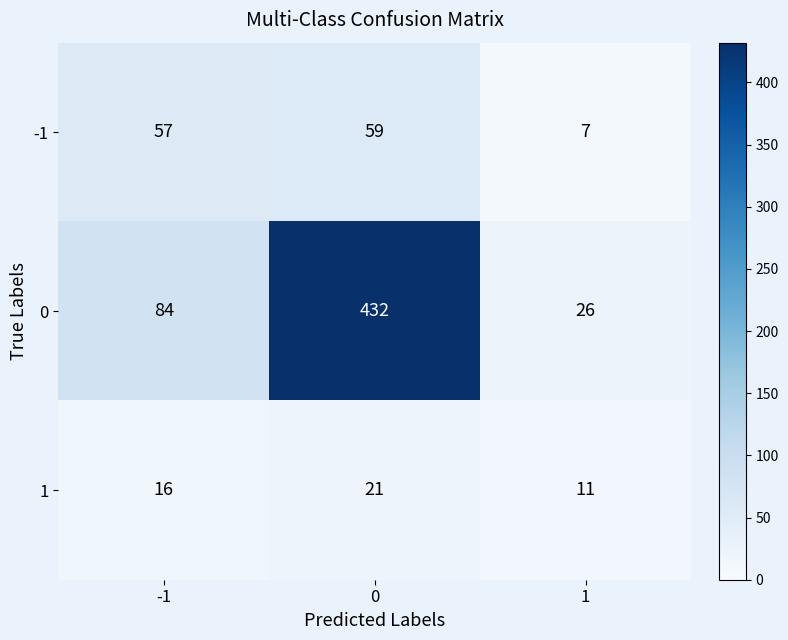

Count the number of categories in the chart.

3